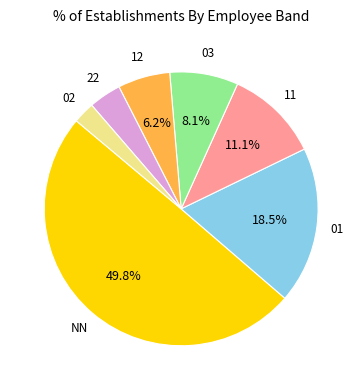

How many slices are in this pie chart?

7